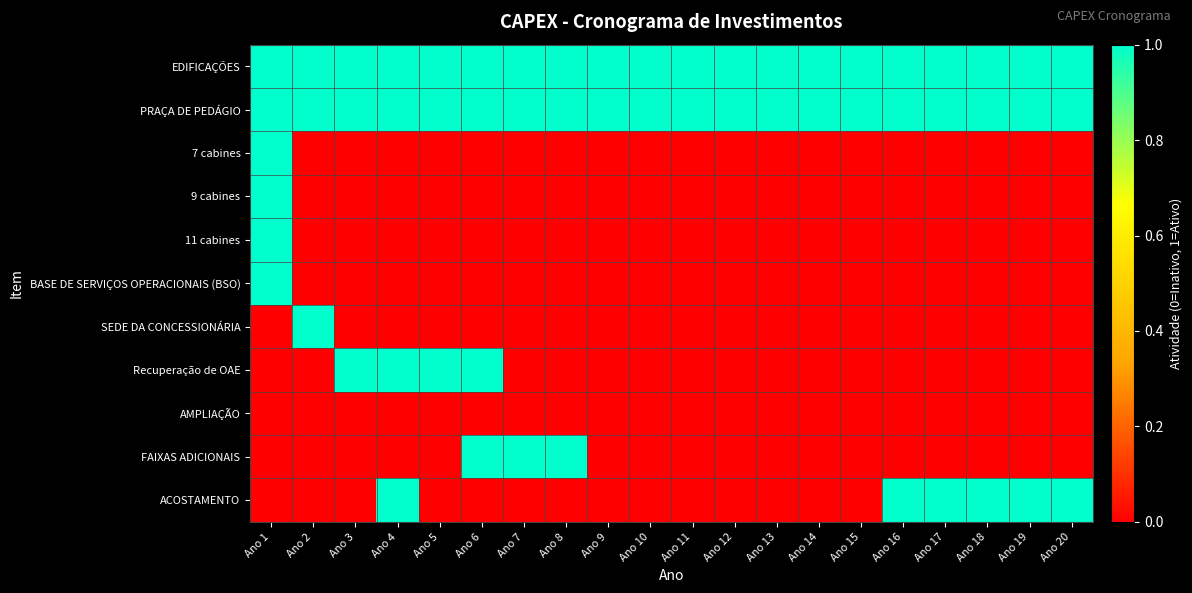

List the series in order of their peak value, lowest first.

AMPLIAÇÃO, EDIFICAÇÕES, PRAÇA DE PEDÁGIO, 7 cabines, 9 cabines, 11 cabines, BASE DE SERVIÇOS OPERACIONAIS (BSO), SEDE DA CONCESSIONÁRIA, Recuperação de OAE, FAIXAS ADICIONAIS, ACOSTAMENTO